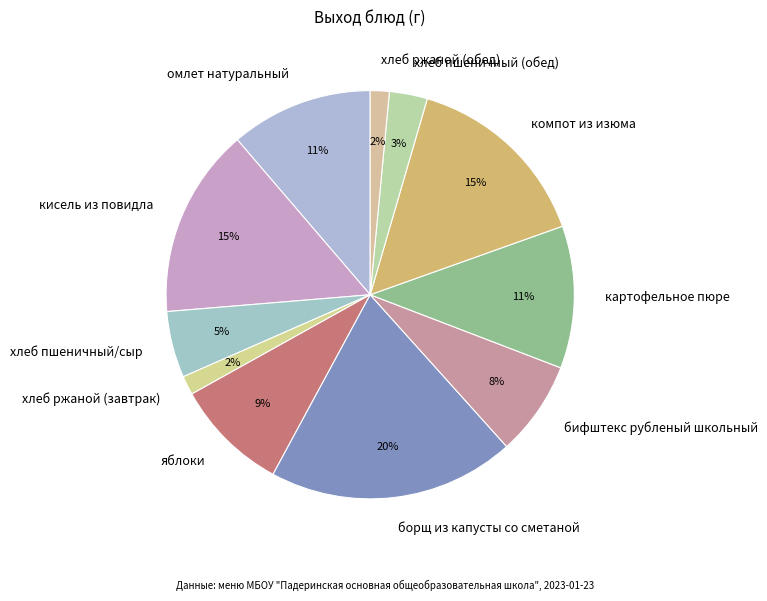

What percentage is the яблоки slice, to the nearest percent?

9%